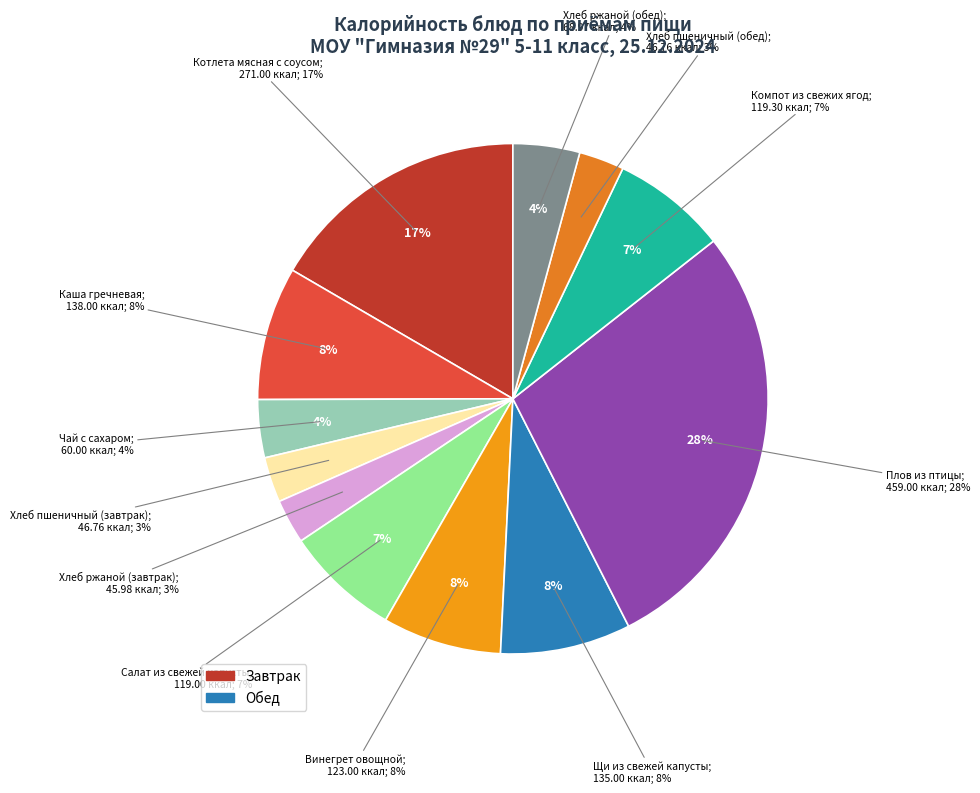

Which category accounts for the majority?

Обед